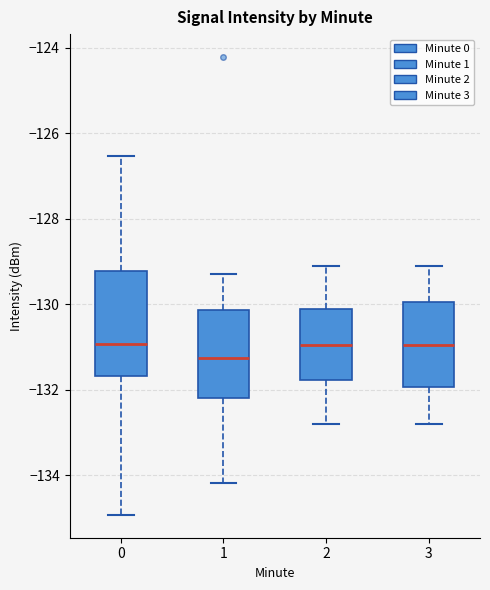

Which box's median line is the lowest?

1